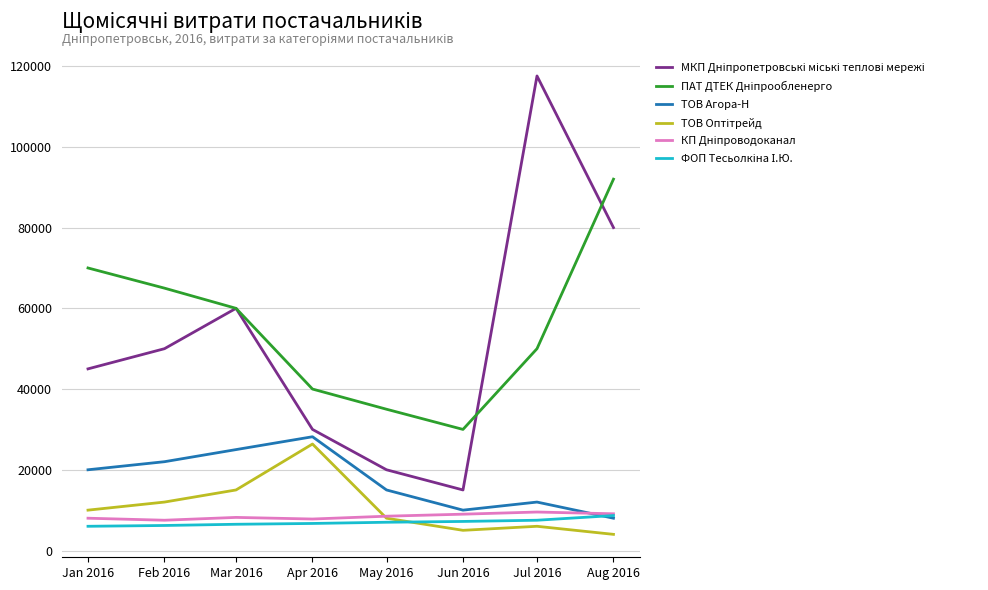

At which category does the chart reach its minimum across all series?

Aug 2016